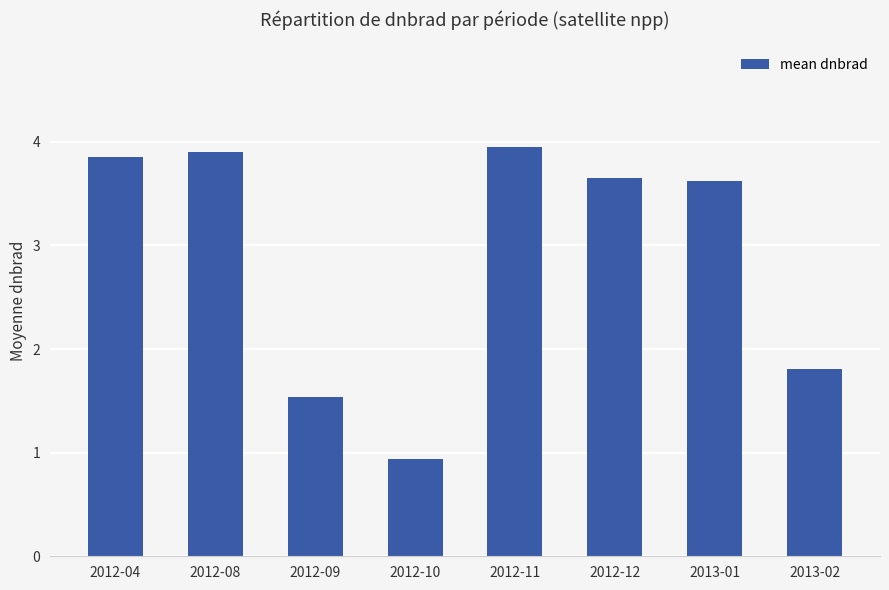

What is the smallest value displayed?

0.9